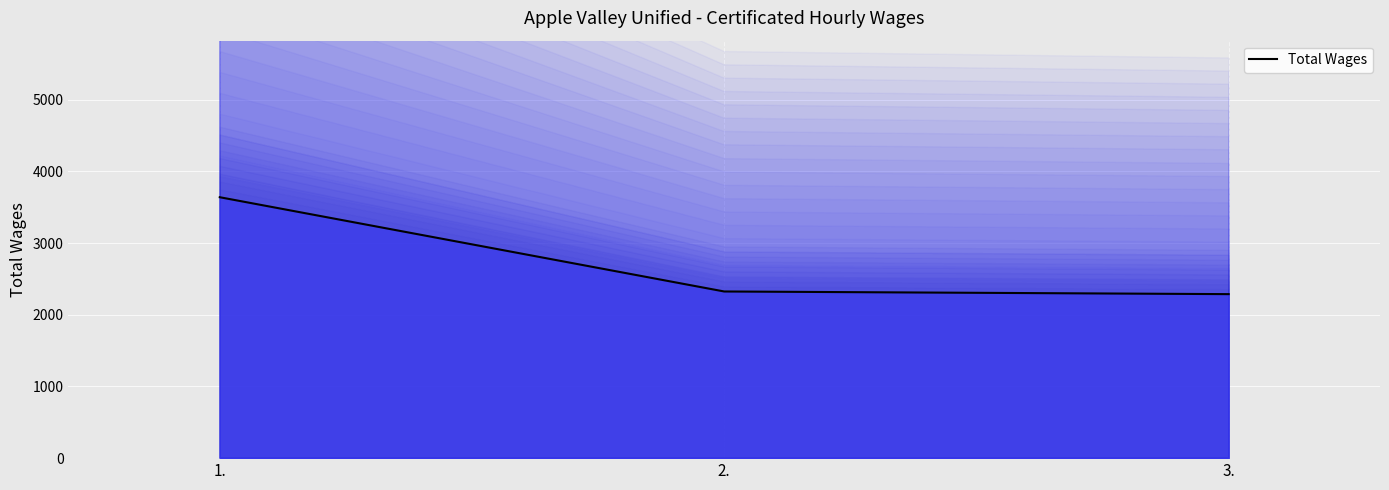

What is the label of the 2nd point from the right?

2.